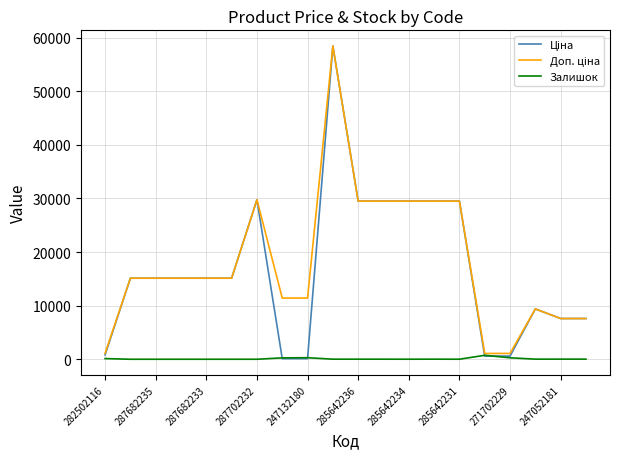

What is the greatest value displayed?

58426.5